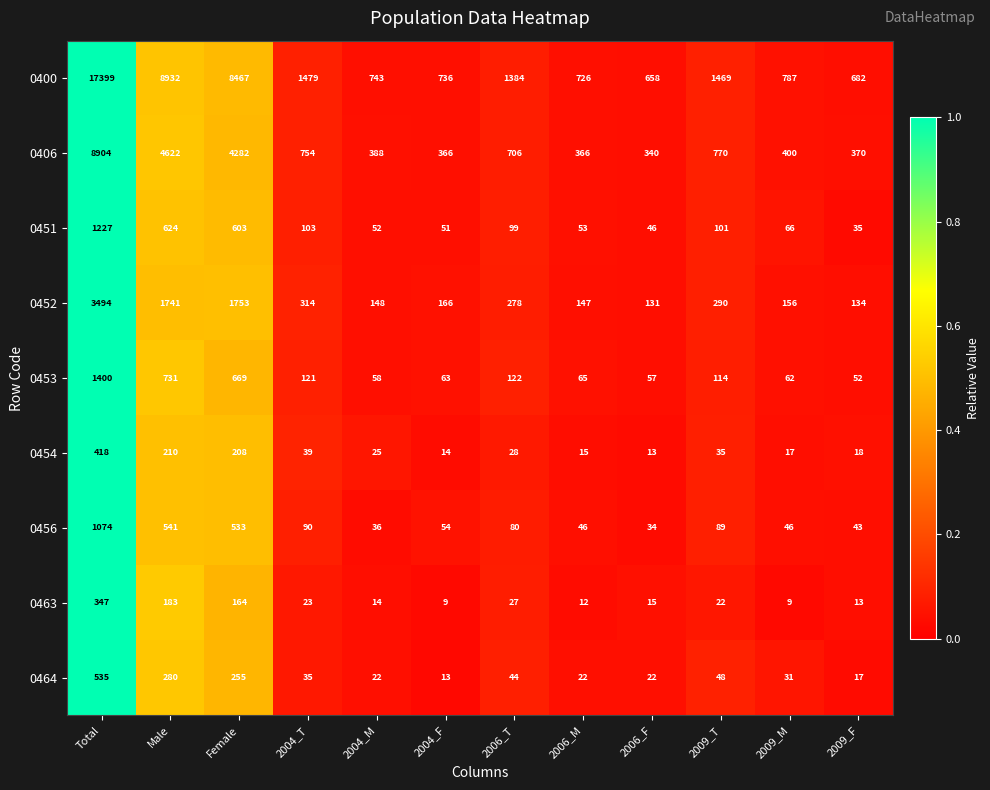

Rank the series by their maximum value, from highest to lowest.

0400, 0406, 0452, 0453, 0451, 0456, 0464, 0454, 0463